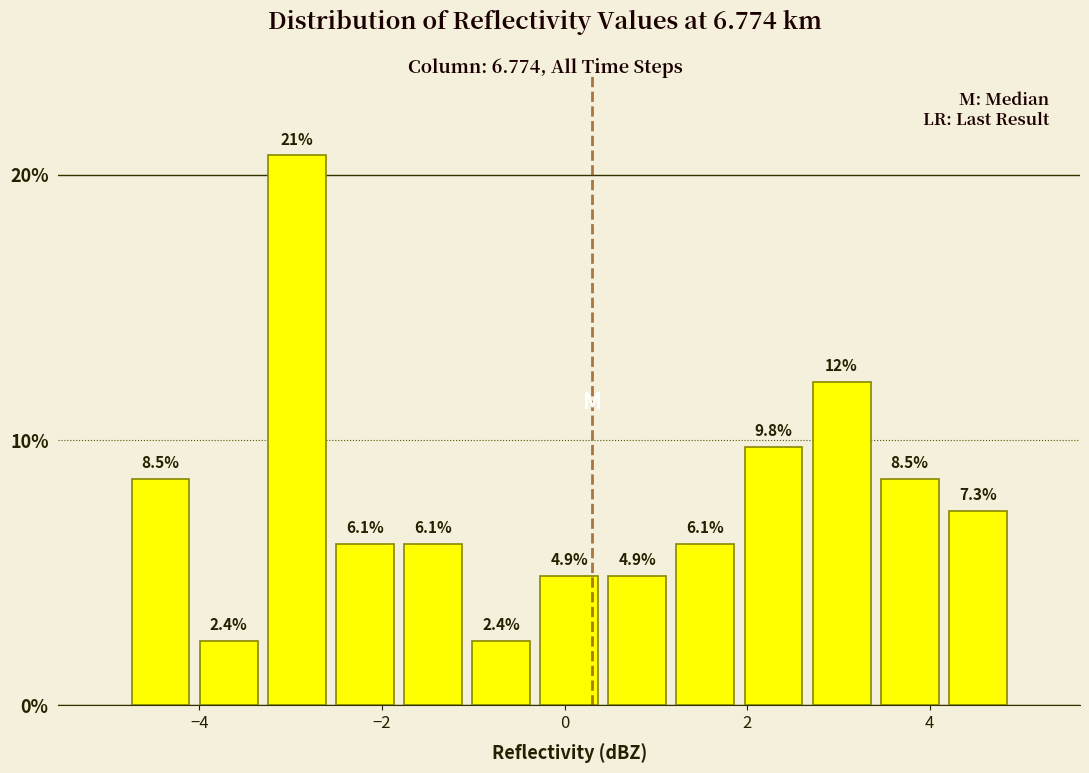

Read against the x-axis, roughly where is the centre of the tallest bar?

-3.0